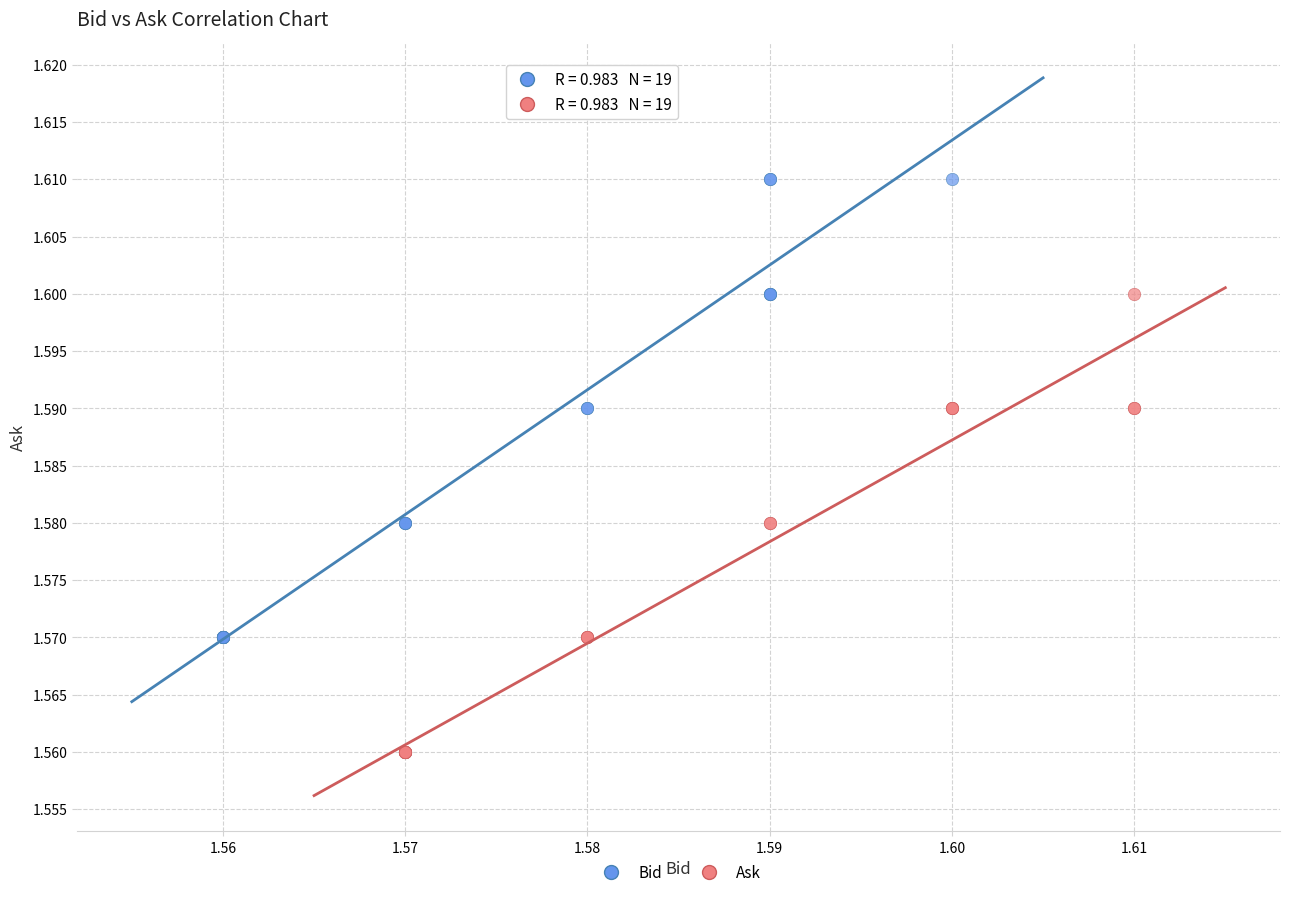

Which series contains the lowest Y value?

Ask